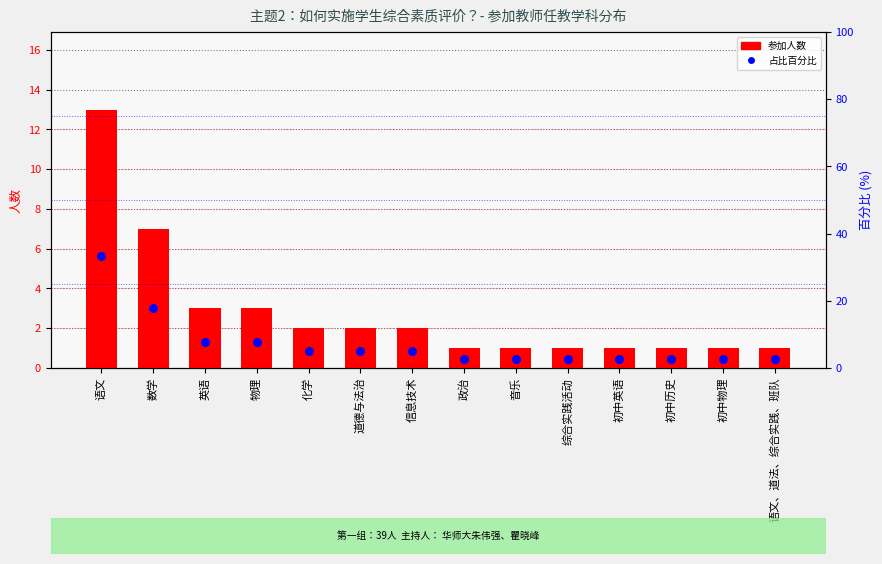

What is the total value across all series at 初中英语?

3.6